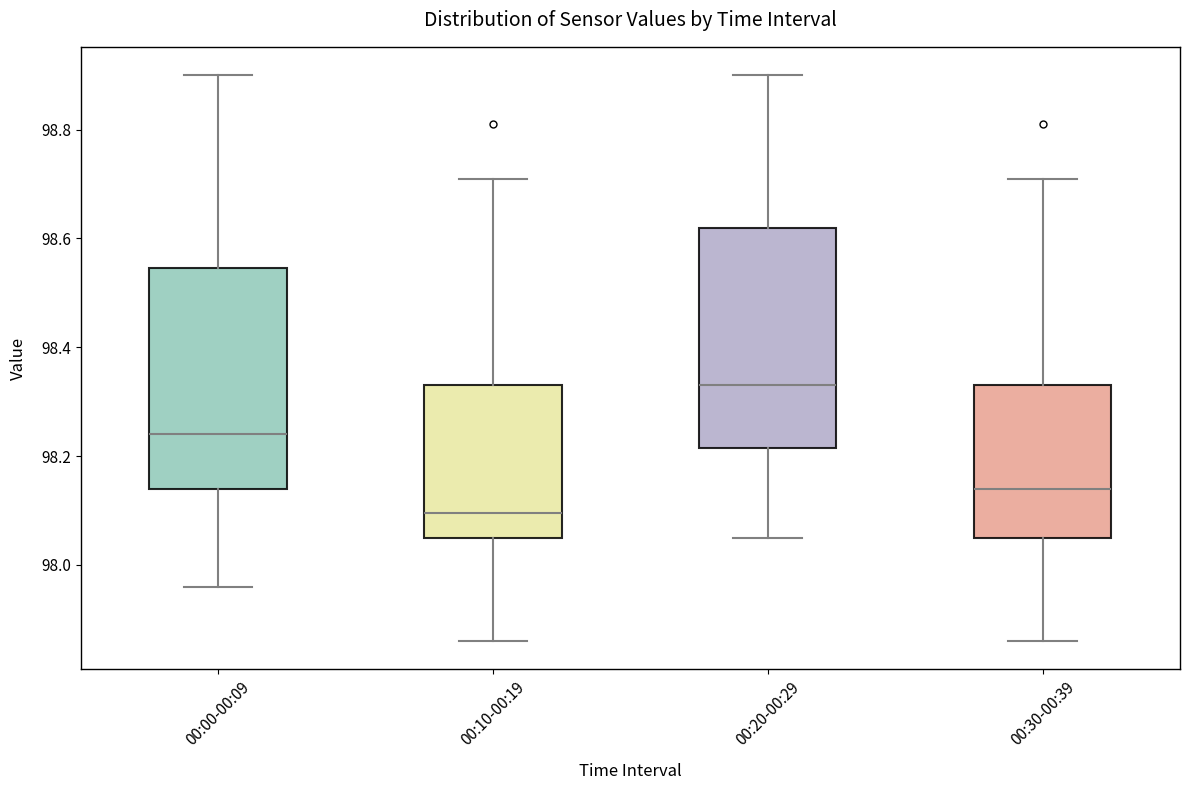

Reading left to right, read every box against the y-axis: the position of its median line, the range the box covers, and the ends of its whiskers. The values are not printed on the chart, so give them approximately, as read against the axis.

00:00-00:09: median 98.24, box 98.14 to 98.54, whiskers 97.96 to 98.90
00:10-00:19: median 98.10, box 98.06 to 98.34, whiskers 97.86 to 98.72
00:20-00:29: median 98.34, box 98.22 to 98.62, whiskers 98.06 to 98.90
00:30-00:39: median 98.14, box 98.06 to 98.34, whiskers 97.86 to 98.72